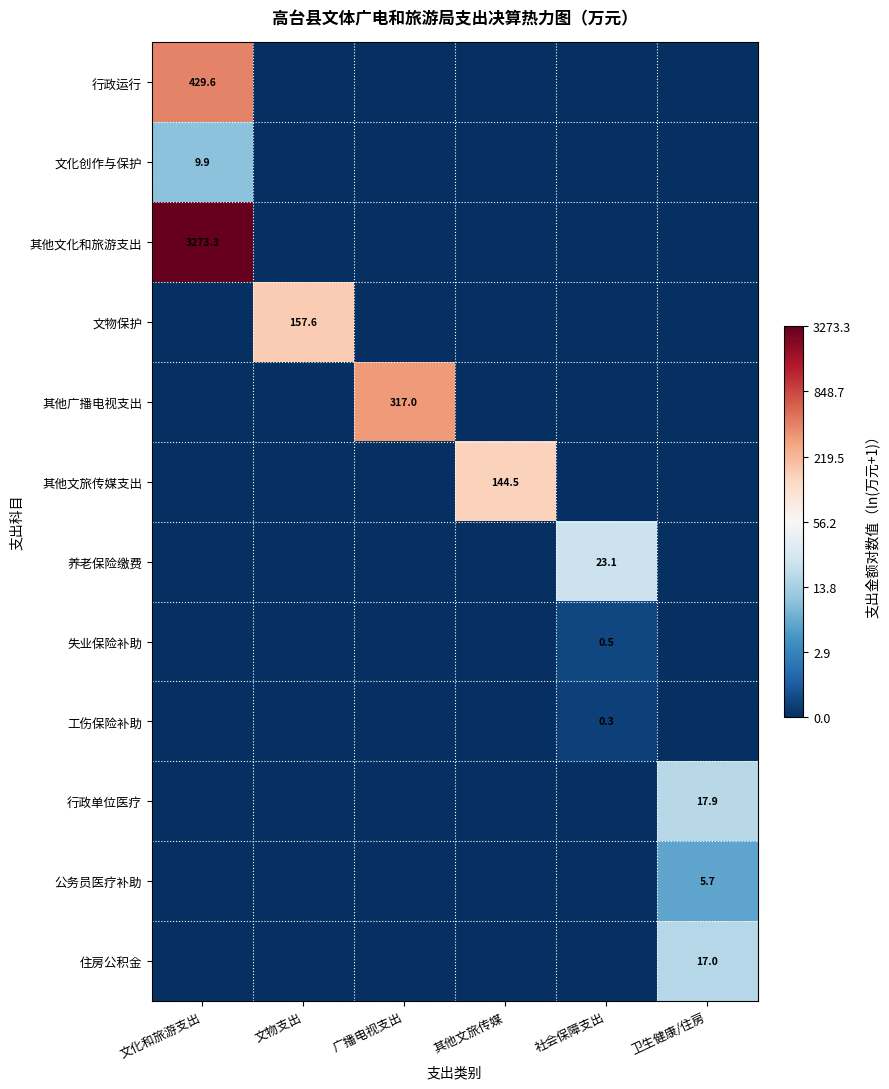

The 工伤保险补助 series shows 0.3 at 社会保障支出. True or false?

True